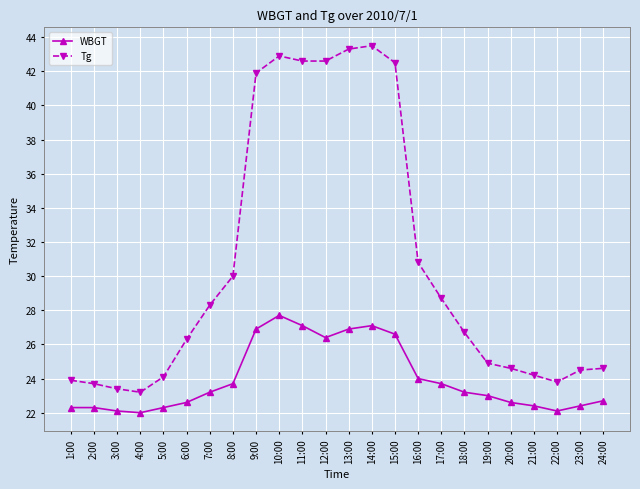

What is the difference between the maximum and second lowest values in the Tg series?

20.1